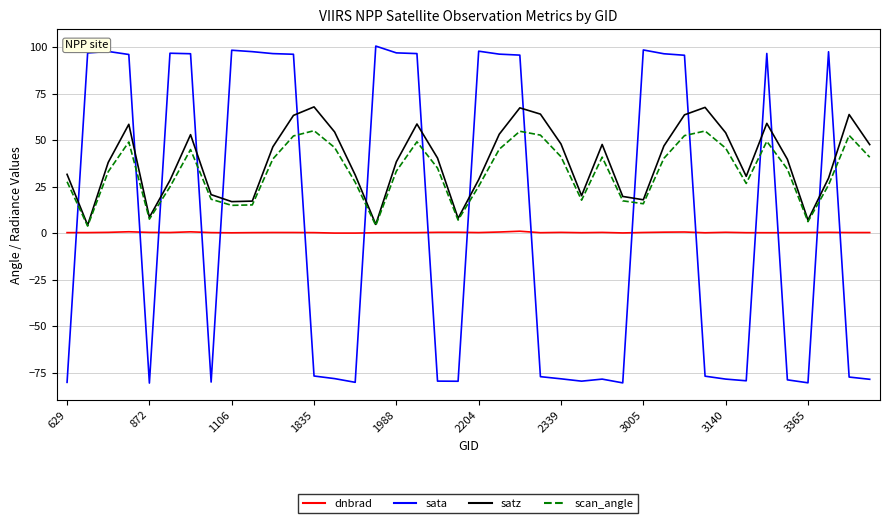

What is the difference between the second highest and minimum values in the scan_angle series?

51.1